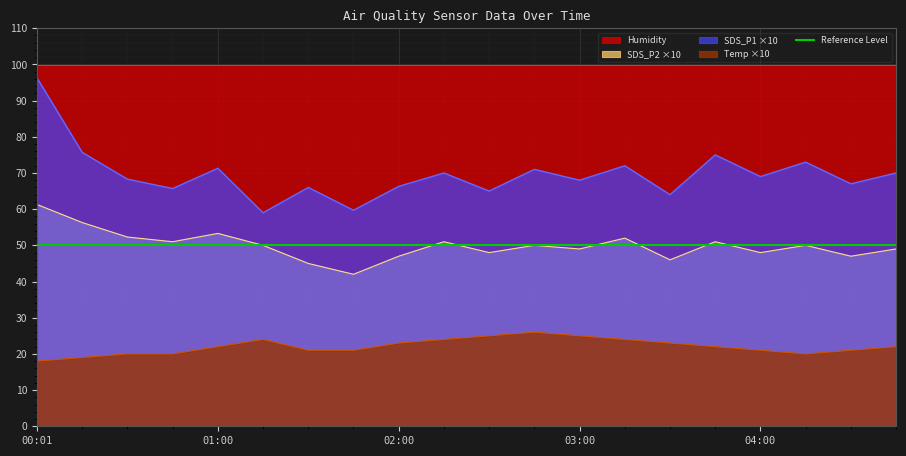

Rank the series by their maximum value, from lowest to highest.

Temp, SDS_P2, SDS_P1